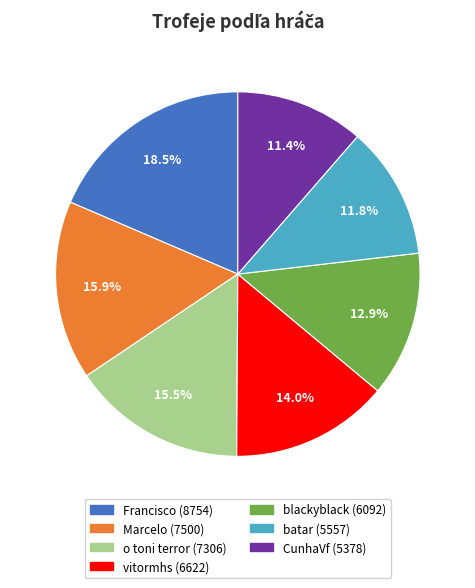

To the nearest percent, what is the combined percentage of batar and o toni terror?

27%